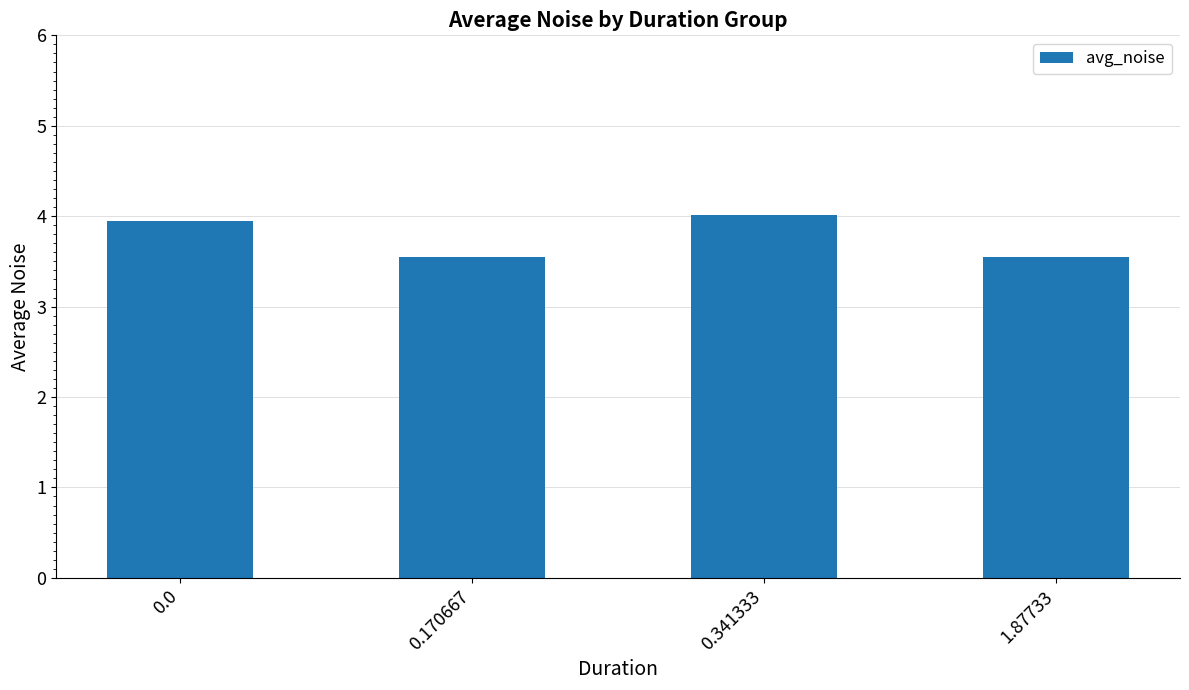

Which category has the highest value across all series?

0.341333